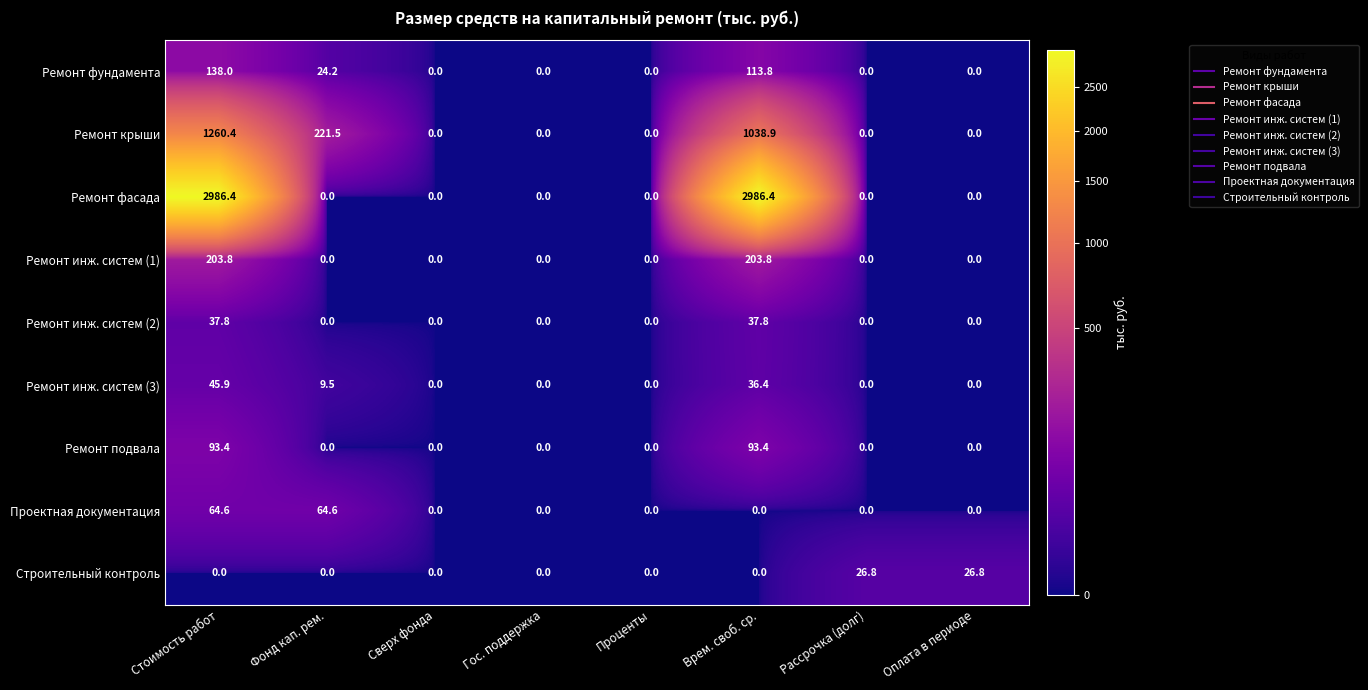

The value of Ремонт инж. систем (3) at Проценты is 0.0. True or false?

True